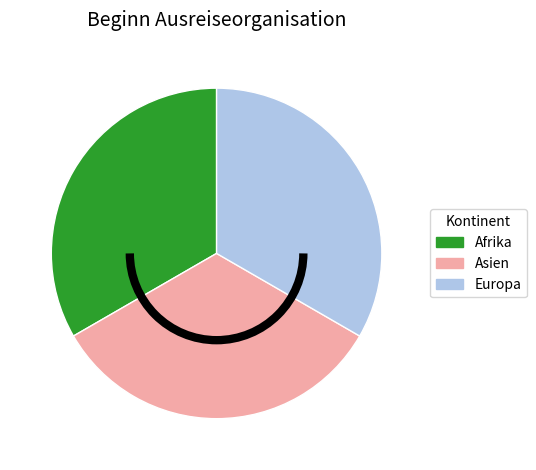

Approximately how many times larger is the value at Asien compared to Europa?

1.0